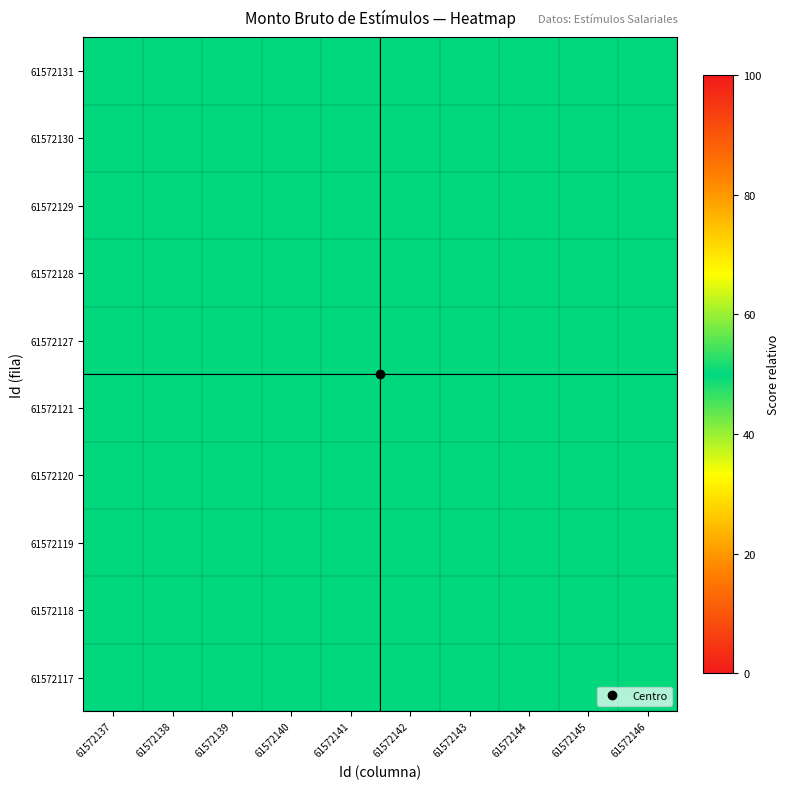

Reading right to left, what are all the values shown in this chart?

61572117: 61572146=50.0	61572145=50.0	61572144=50.0	61572143=50.0	61572142=50.0	61572141=50.0	61572140=50.0	61572139=50.0	61572138=50.0	61572137=50.0
61572118: 61572146=50.0	61572145=50.0	61572144=50.0	61572143=50.0	61572142=50.0	61572141=50.0	61572140=50.0	61572139=50.0	61572138=50.0	61572137=50.0
61572119: 61572146=50.0	61572145=50.0	61572144=50.0	61572143=50.0	61572142=50.0	61572141=50.0	61572140=50.0	61572139=50.0	61572138=50.0	61572137=50.0
61572120: 61572146=50.0	61572145=50.0	61572144=50.0	61572143=50.0	61572142=50.0	61572141=50.0	61572140=50.0	61572139=50.0	61572138=50.0	61572137=50.0
61572121: 61572146=50.0	61572145=50.0	61572144=50.0	61572143=50.0	61572142=50.0	61572141=50.0	61572140=50.0	61572139=50.0	61572138=50.0	61572137=50.0
61572127: 61572146=50.0	61572145=50.0	61572144=50.0	61572143=50.0	61572142=50.0	61572141=50.0	61572140=50.0	61572139=50.0	61572138=50.0	61572137=50.0
61572128: 61572146=50.0	61572145=50.0	61572144=50.0	61572143=50.0	61572142=50.0	61572141=50.0	61572140=50.0	61572139=50.0	61572138=50.0	61572137=50.0
61572129: 61572146=50.0	61572145=50.0	61572144=50.0	61572143=50.0	61572142=50.0	61572141=50.0	61572140=50.0	61572139=50.0	61572138=50.0	61572137=50.0
61572130: 61572146=50.0	61572145=50.0	61572144=50.0	61572143=50.0	61572142=50.0	61572141=50.0	61572140=50.0	61572139=50.0	61572138=50.0	61572137=50.0
61572131: 61572146=50.0	61572145=50.0	61572144=50.0	61572143=50.0	61572142=50.0	61572141=50.0	61572140=50.0	61572139=50.0	61572138=50.0	61572137=50.0